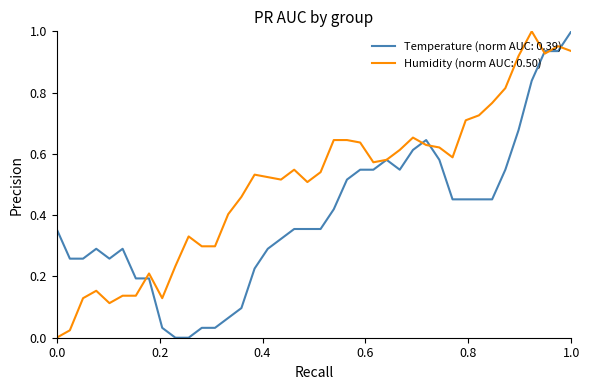

Which series has the largest total across all categories?

Humidity (norm AUC: 0.50)